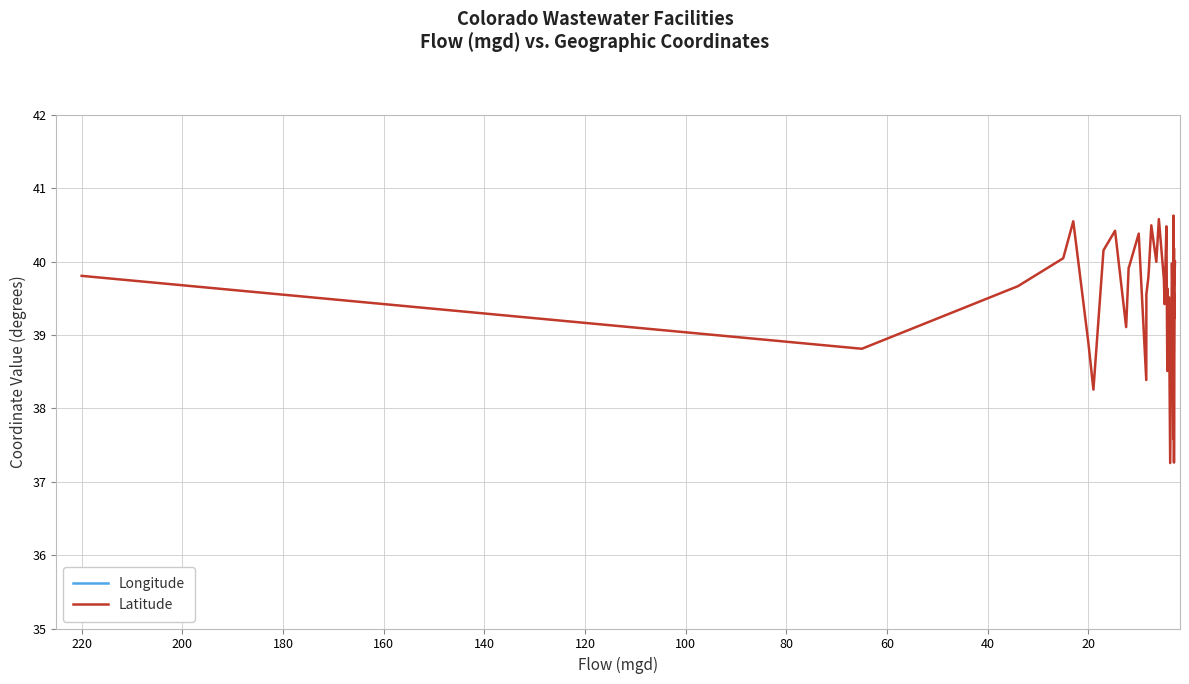

Is this an area chart (filled region under the line)?

No